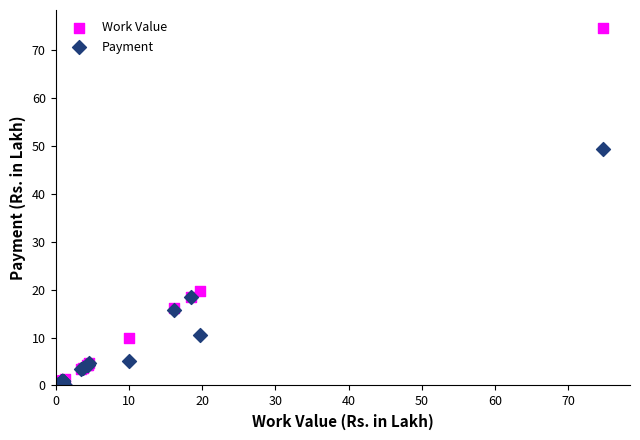

In the Work Value series, what Y value is closest to 37?

19.8